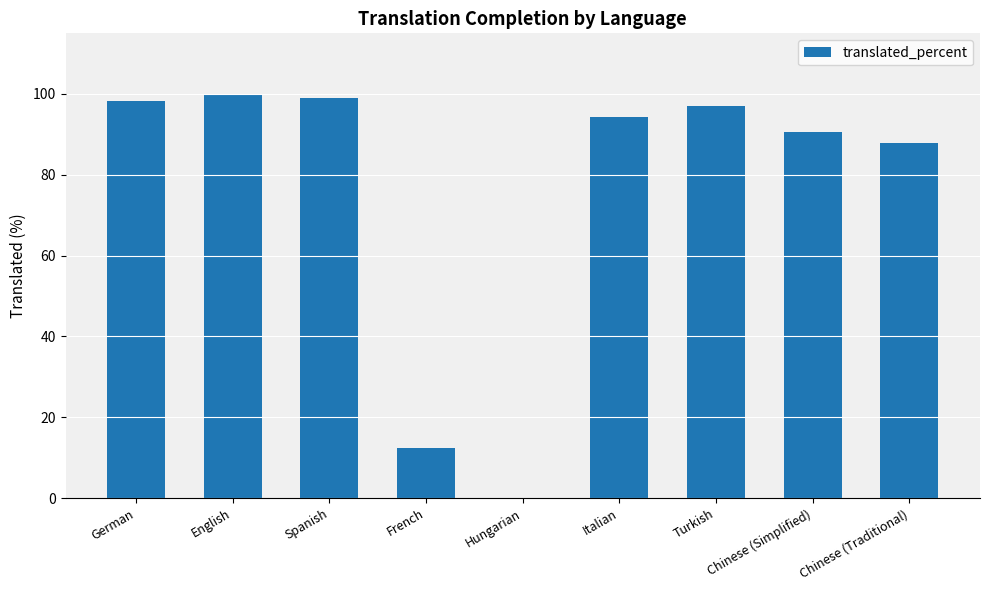

What is the ratio of the value at English to the value at Spanish?

1.0